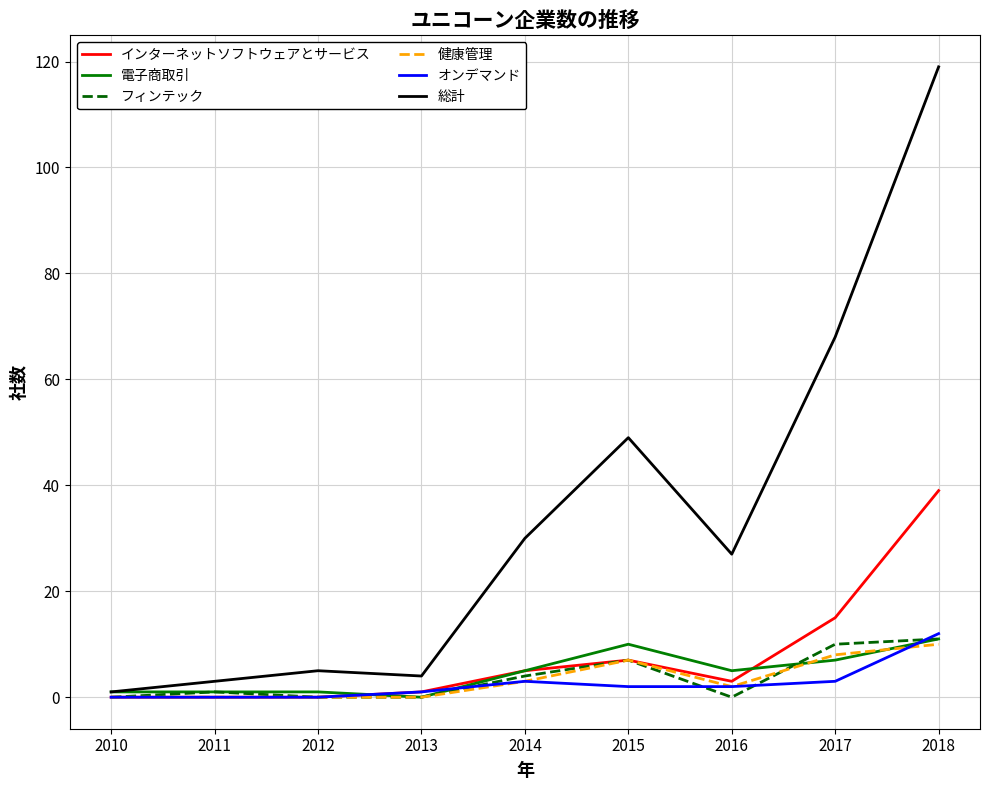

True or false: 総計 has a value of 67 at 2018.

False